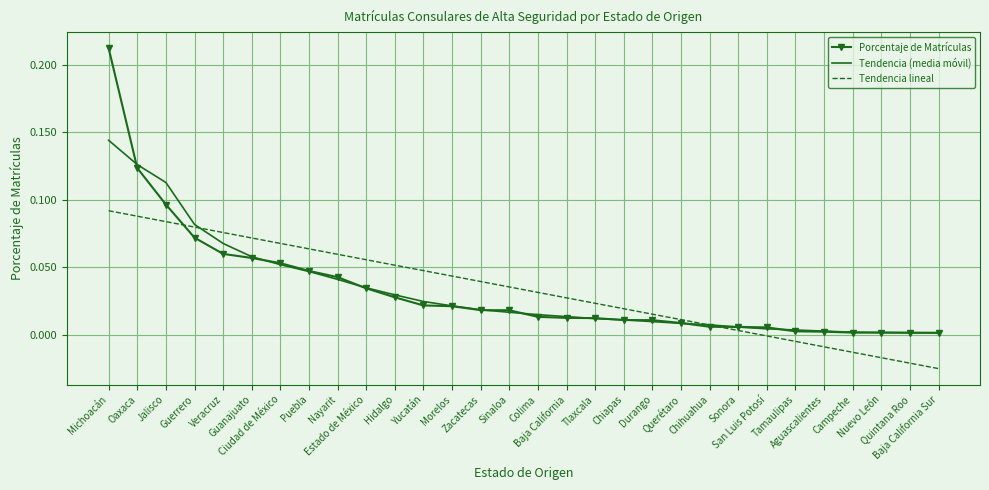

Which series has the largest range (max minus min)?

Porcentaje de Matrículas